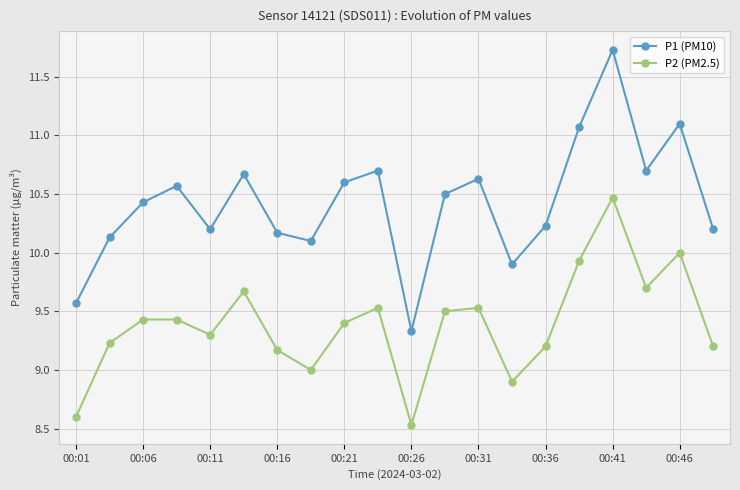

True or false: P2 (PM2.5) and P1 (PM10) cross at least once.

False